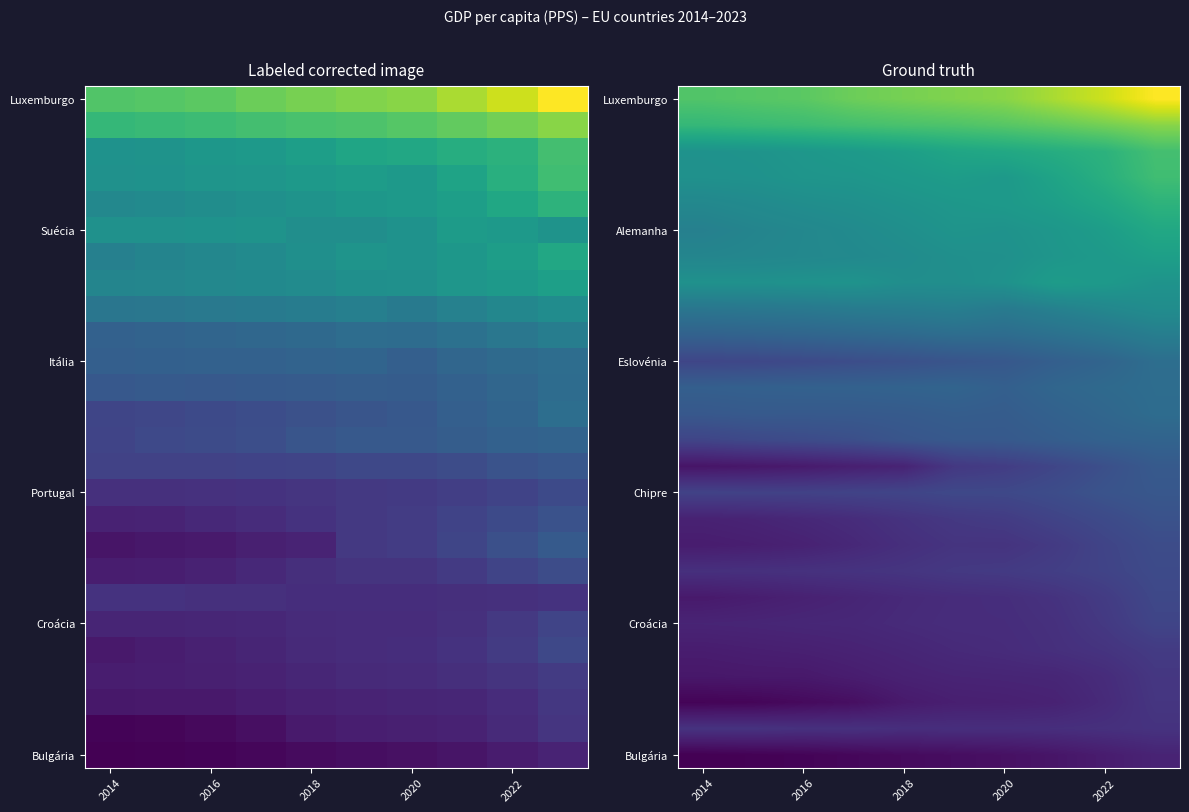

Which series has the widest spread of values?

Luxemburgo